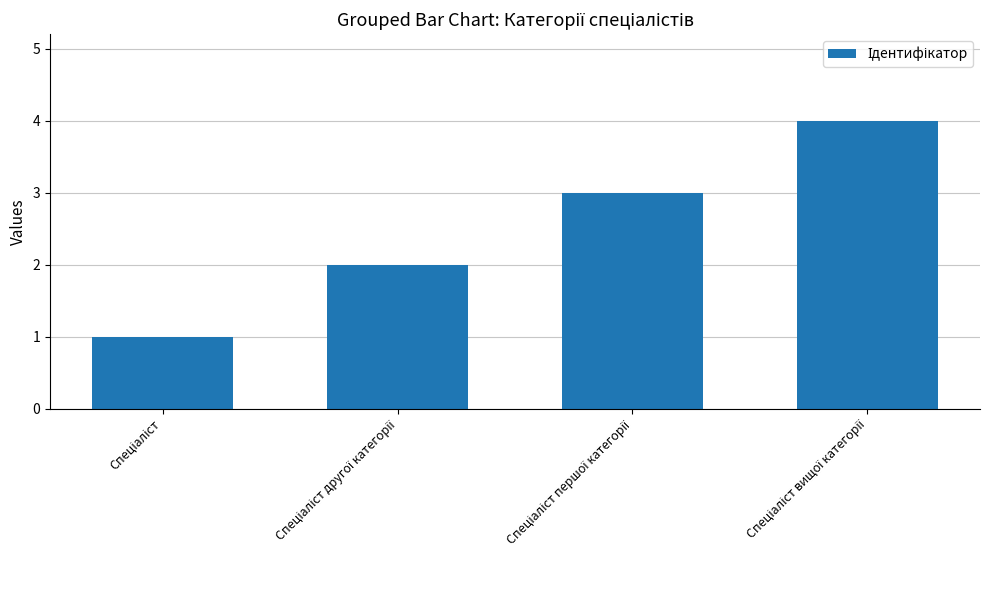

What is the difference between the maximum and minimum values?

3